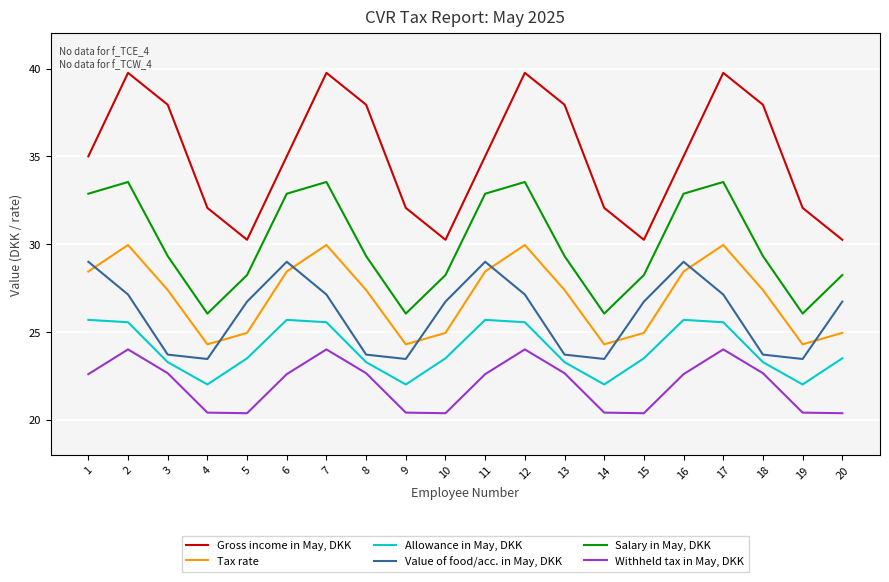

What is the total value across all series at 5?

154.0